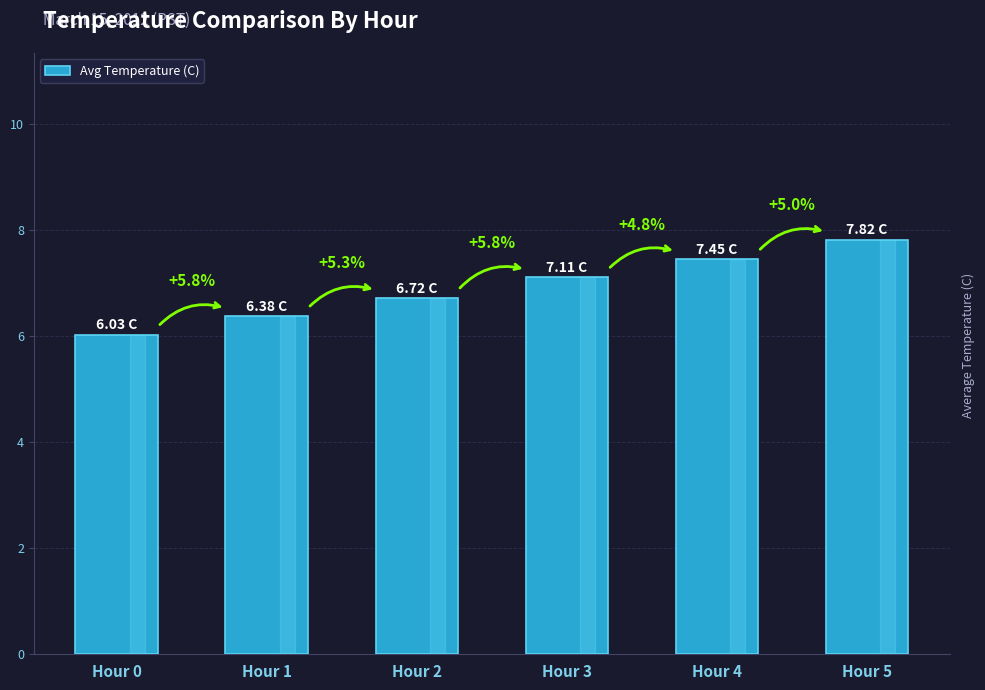

Reading right to left, what are all the values shown in this chart?

Hour 5=7.8	Hour 4=7.5	Hour 3=7.1	Hour 2=6.7	Hour 1=6.4	Hour 0=6.0